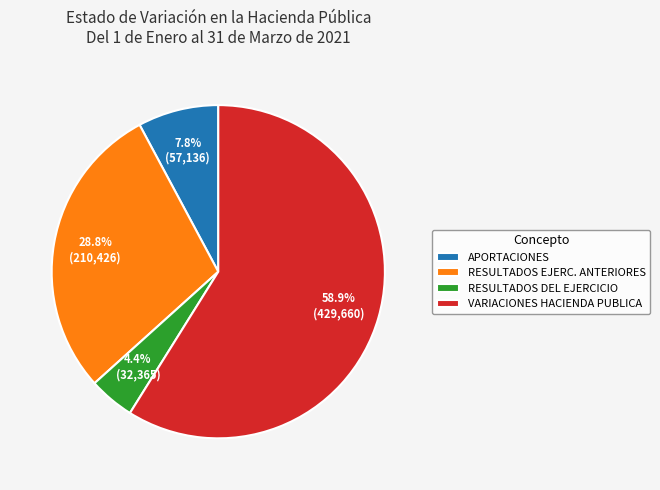

Which has a higher value, VARIACIONES HACIENDA PUBLICA or APORTACIONES?

VARIACIONES HACIENDA PUBLICA